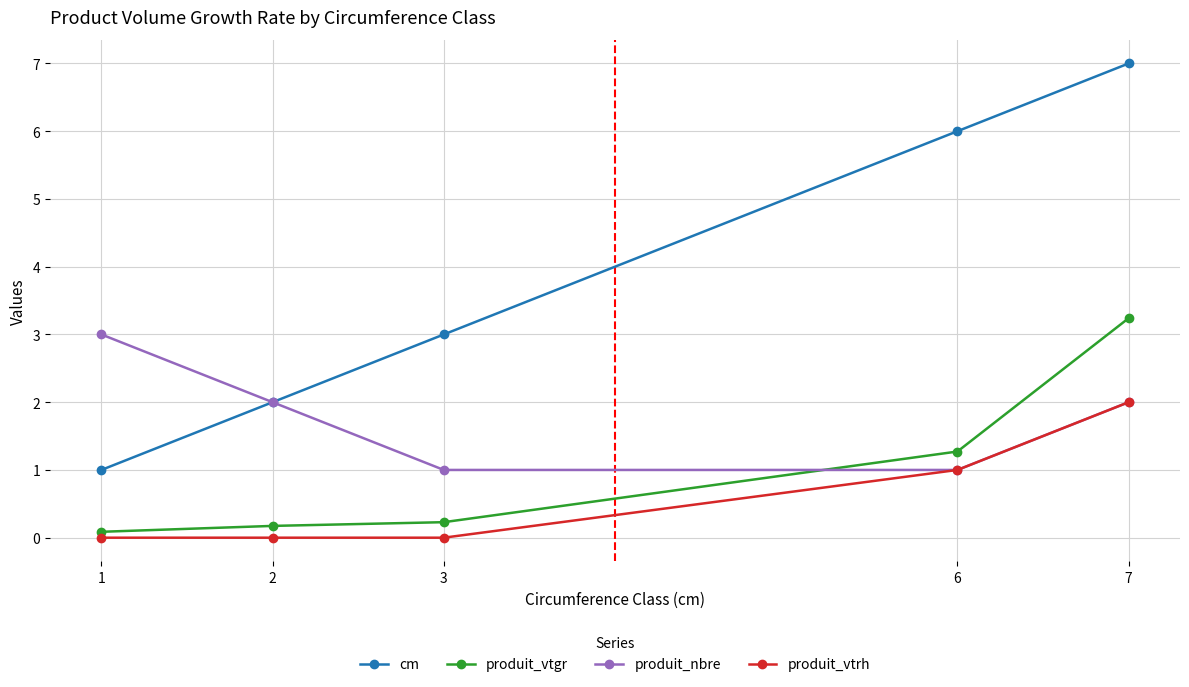

What is the spread (max minus min) of values at 1?

3.0